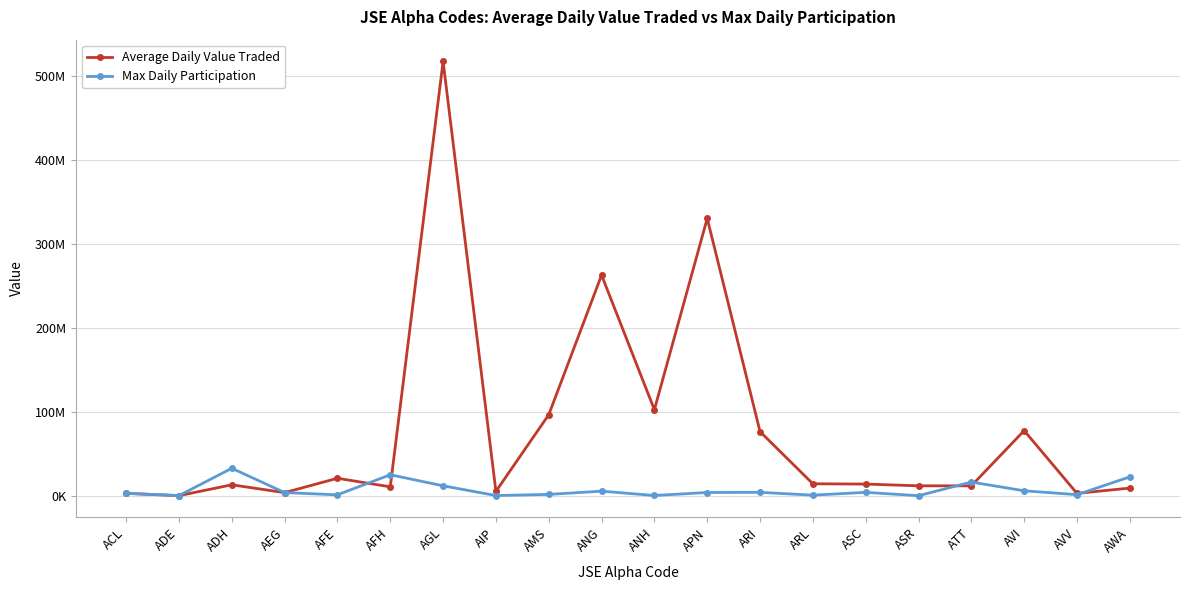

Is this an area chart (filled region under the line)?

No